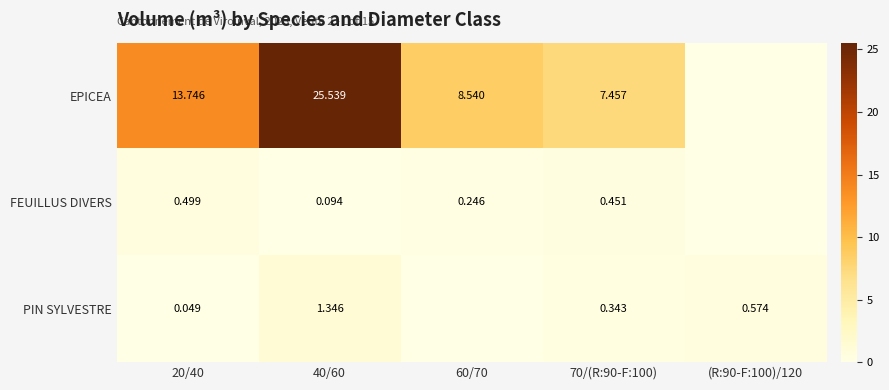

Which series changed the most between 40/60 and 70/(R:90-F:100)?

EPICEA